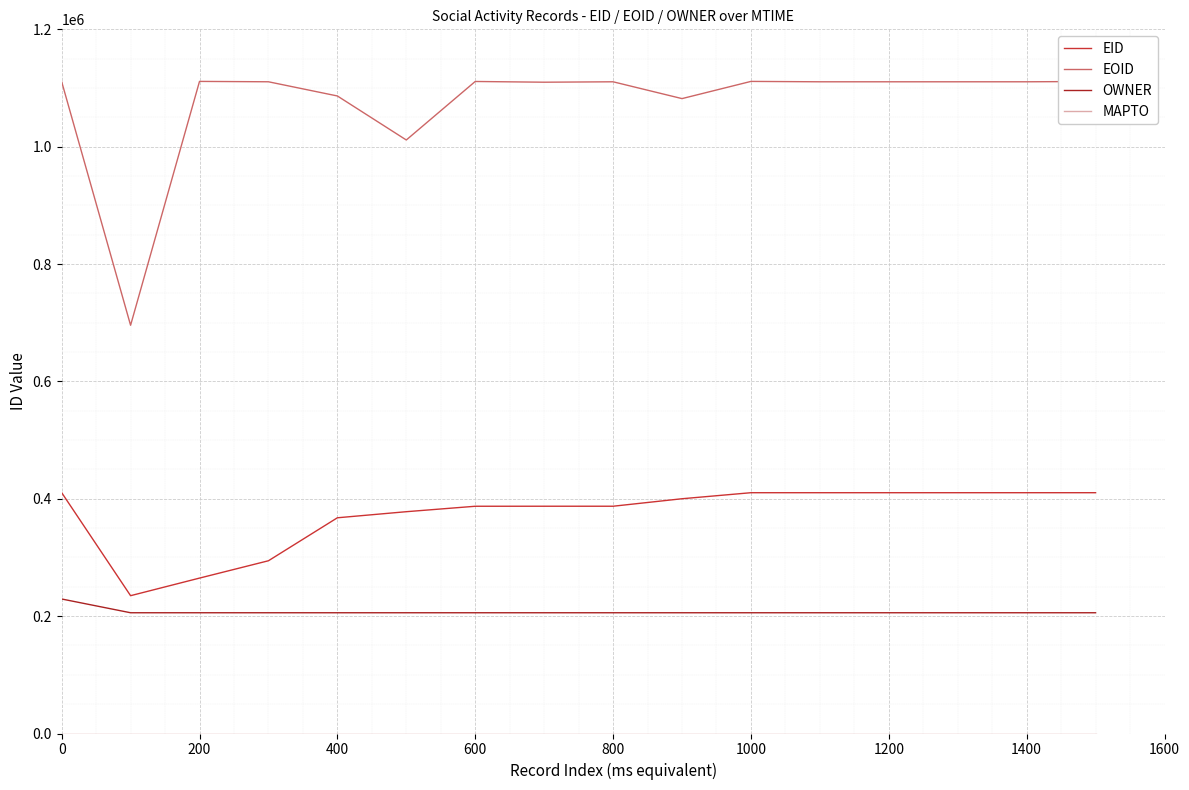

What is the average value of the EID series?

373387